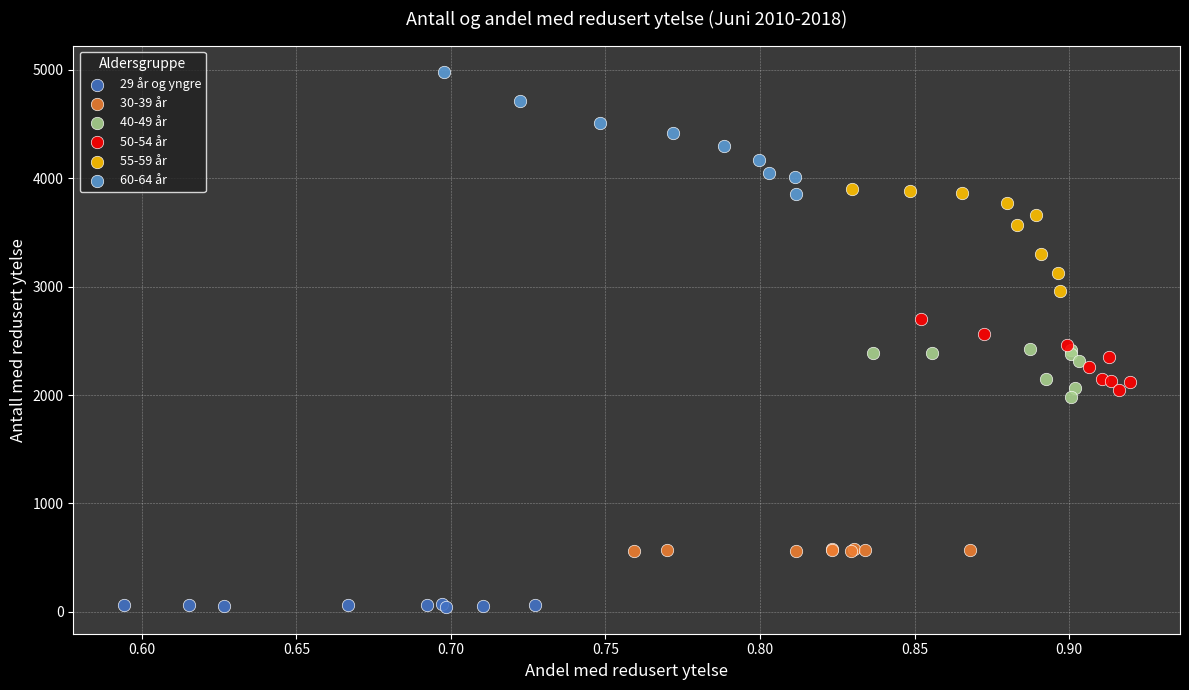

Which series contains the highest Y value?

60-64 år